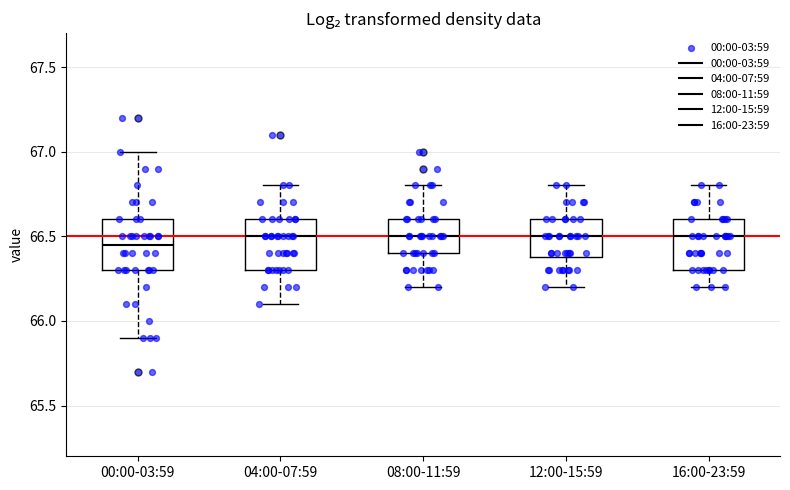

Where is the upper edge of the box for 08:00-11:59 on the y-axis? The values are not printed on the chart, so give them approximately, as read against the axis.

66.60